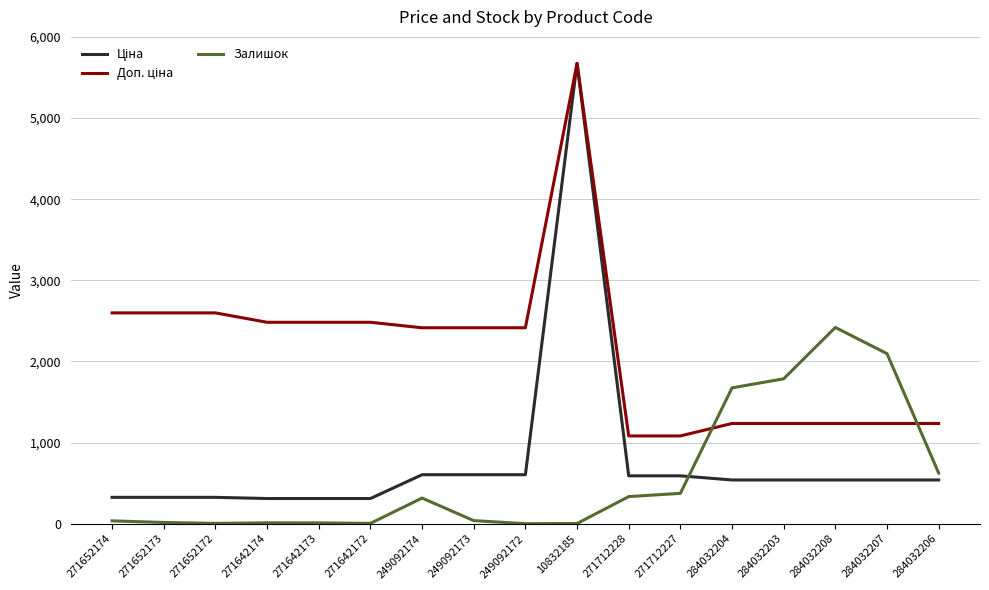

What is the difference between the highest and lowest values at 284032203?

1247.0